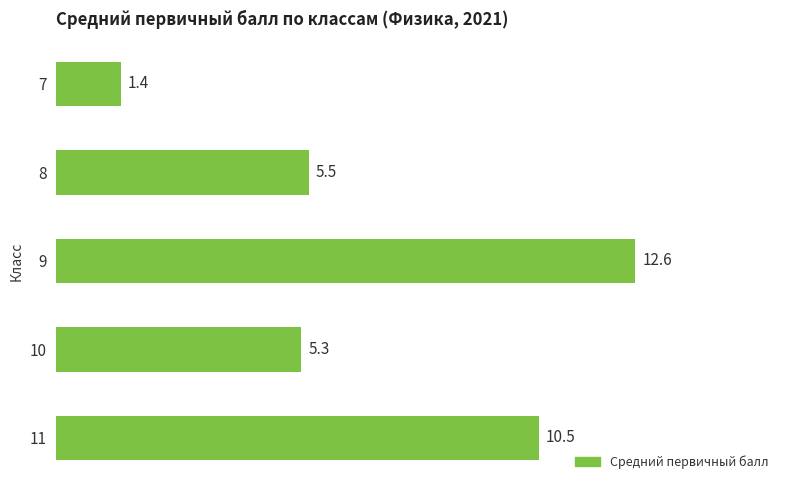

Which has a higher value, 8 or 7?

8